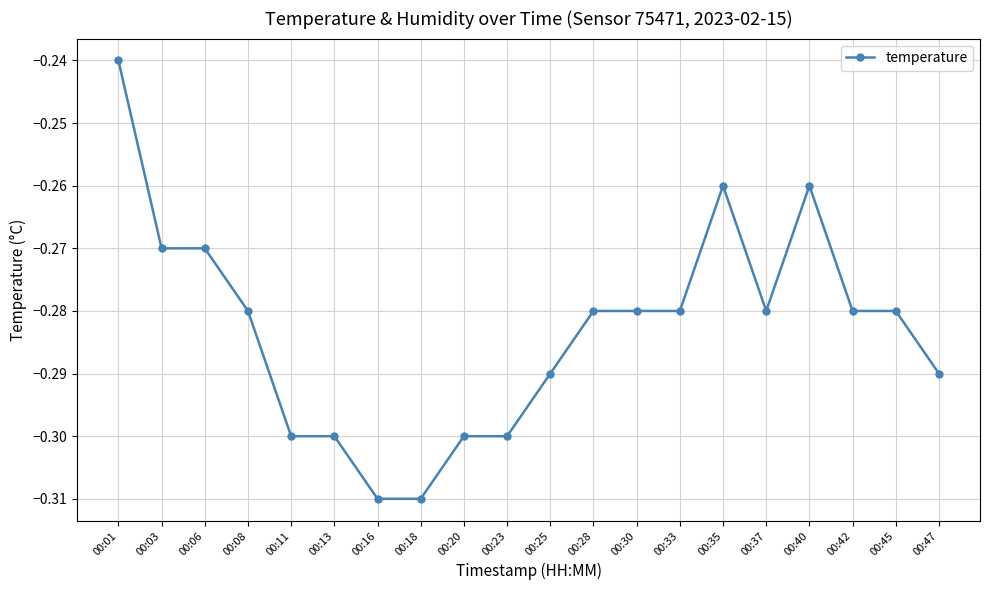

Which label corresponds to the largest value in the chart?

00:01